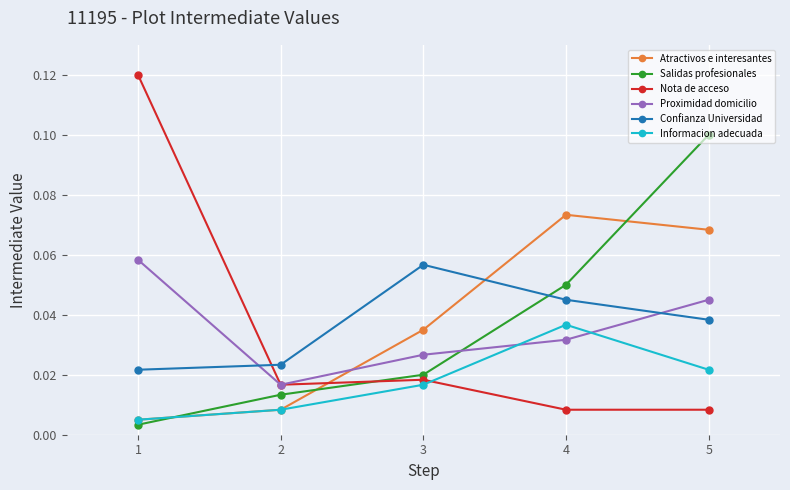

The Salidas profesionales series shows 0.1 at 5. True or false?

True